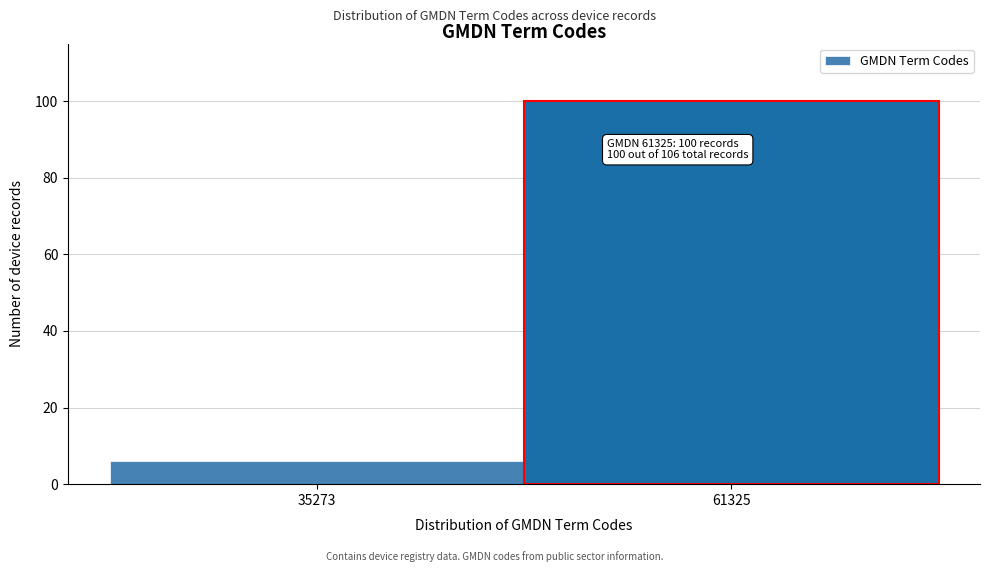

Reading left to right, extract all data points from this chart.

6	100